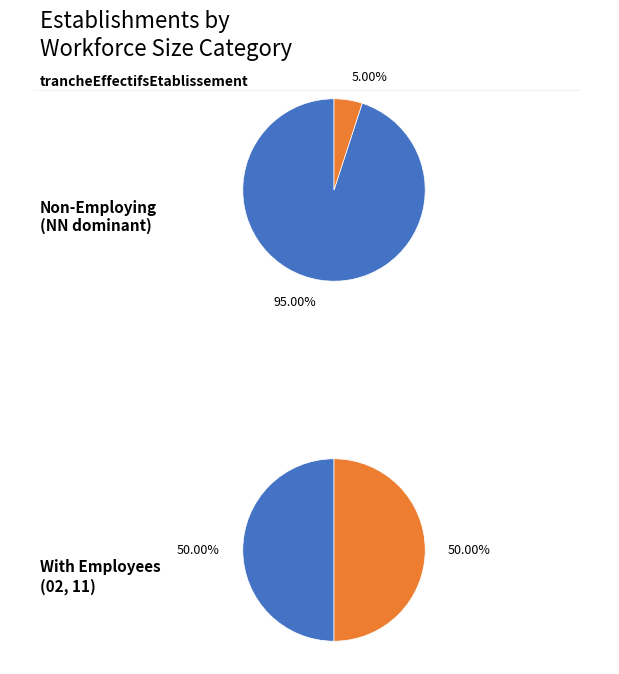

Does NN represent more than half of the total?

Yes